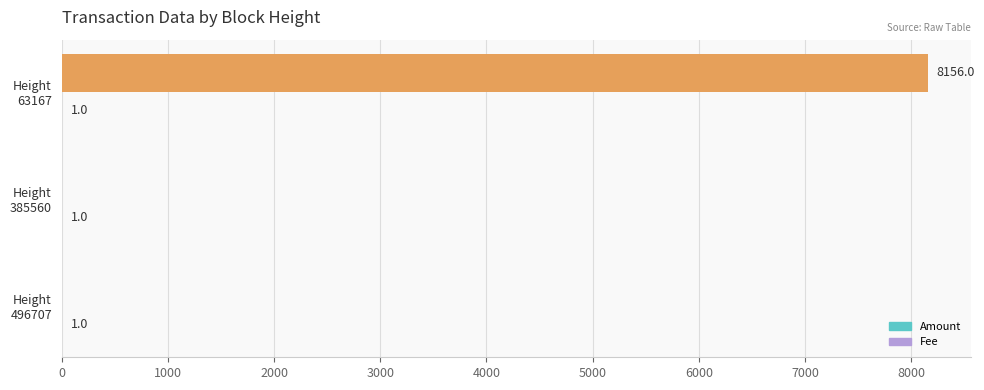

How many Amount values are between 0 and 8156?

3